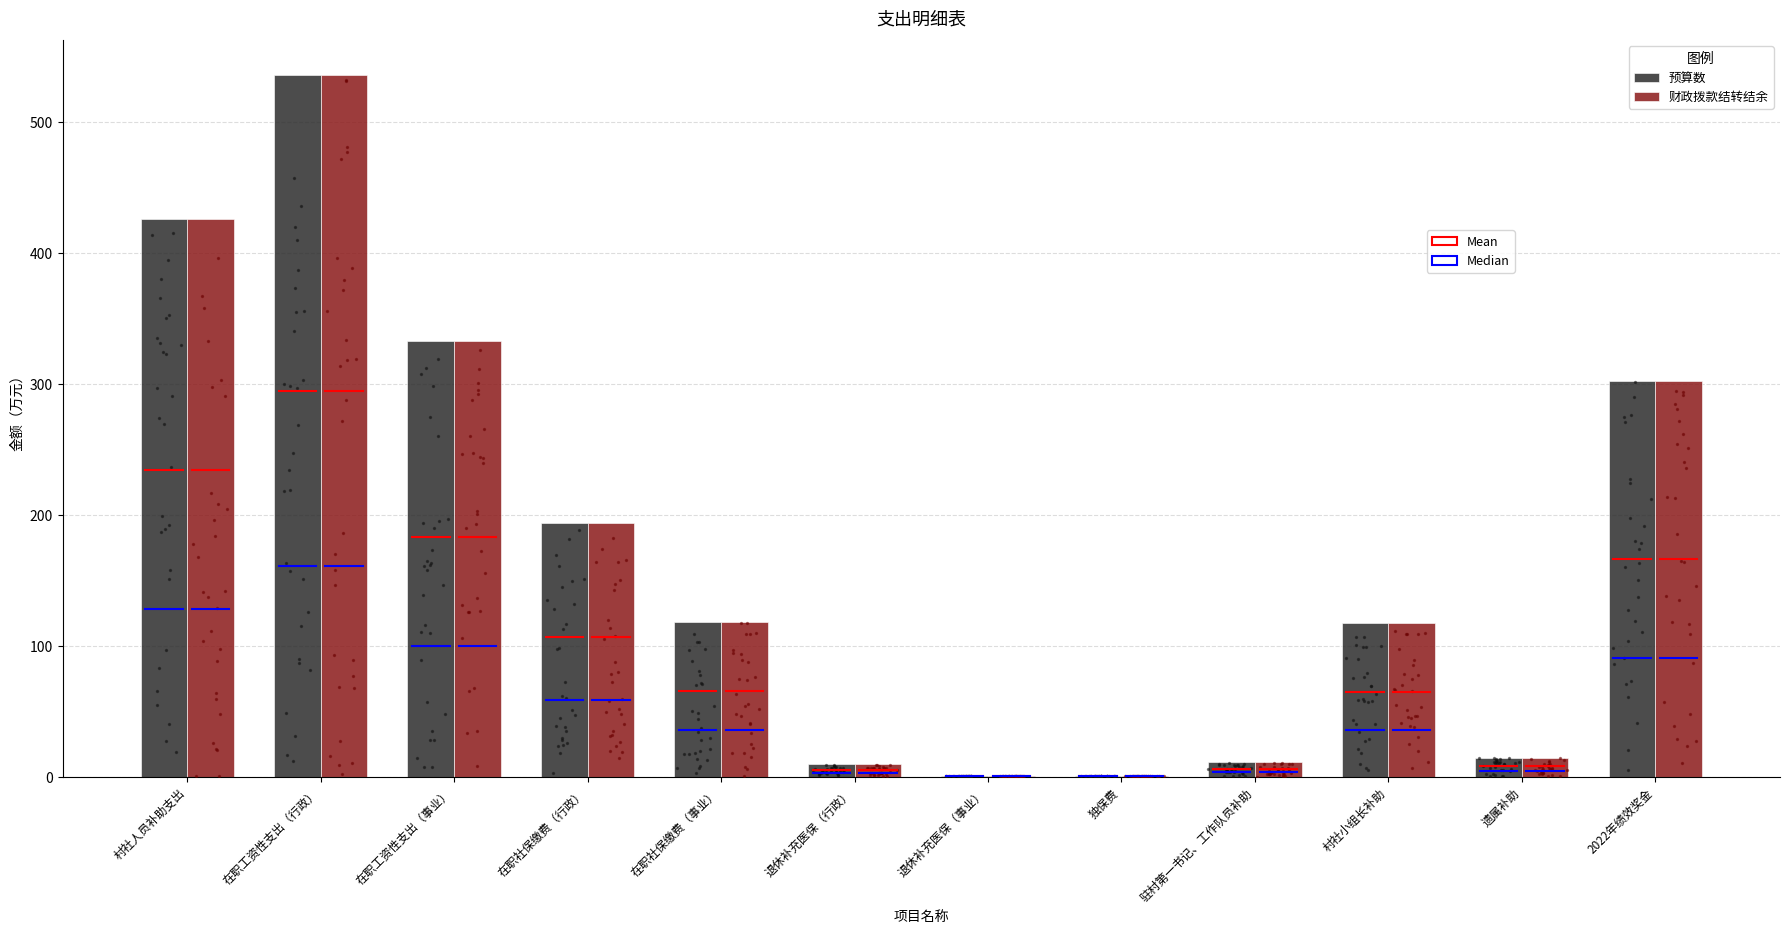

What is the total value across all series at 村社人员补助支出?

851.3